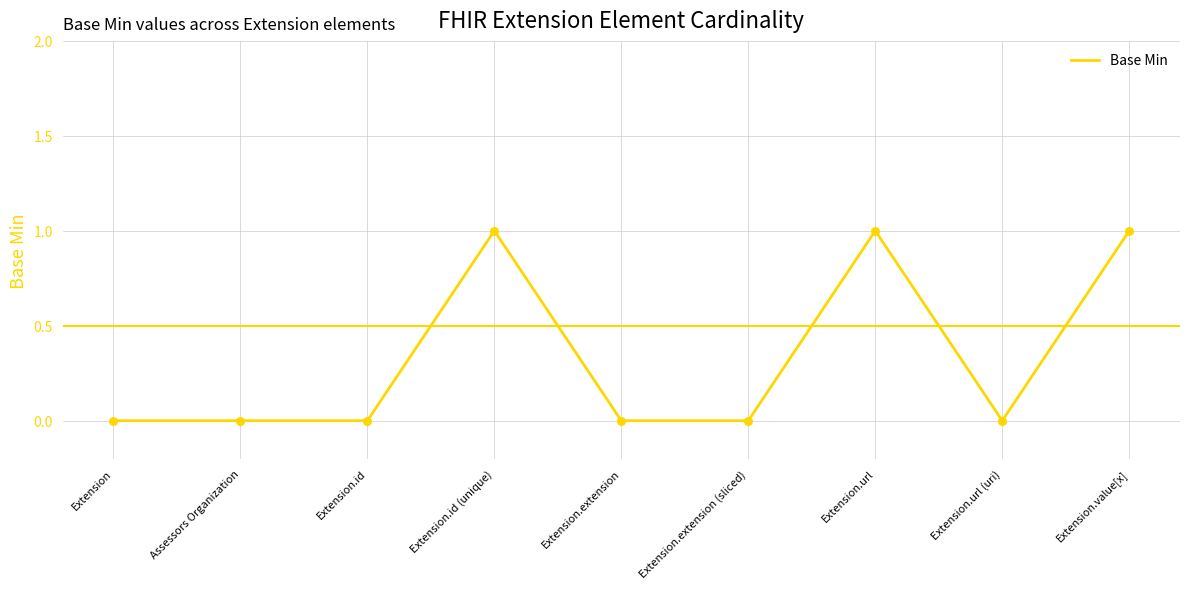

Which has a higher value, Extension or Extension.id (unique)?

Extension.id (unique)